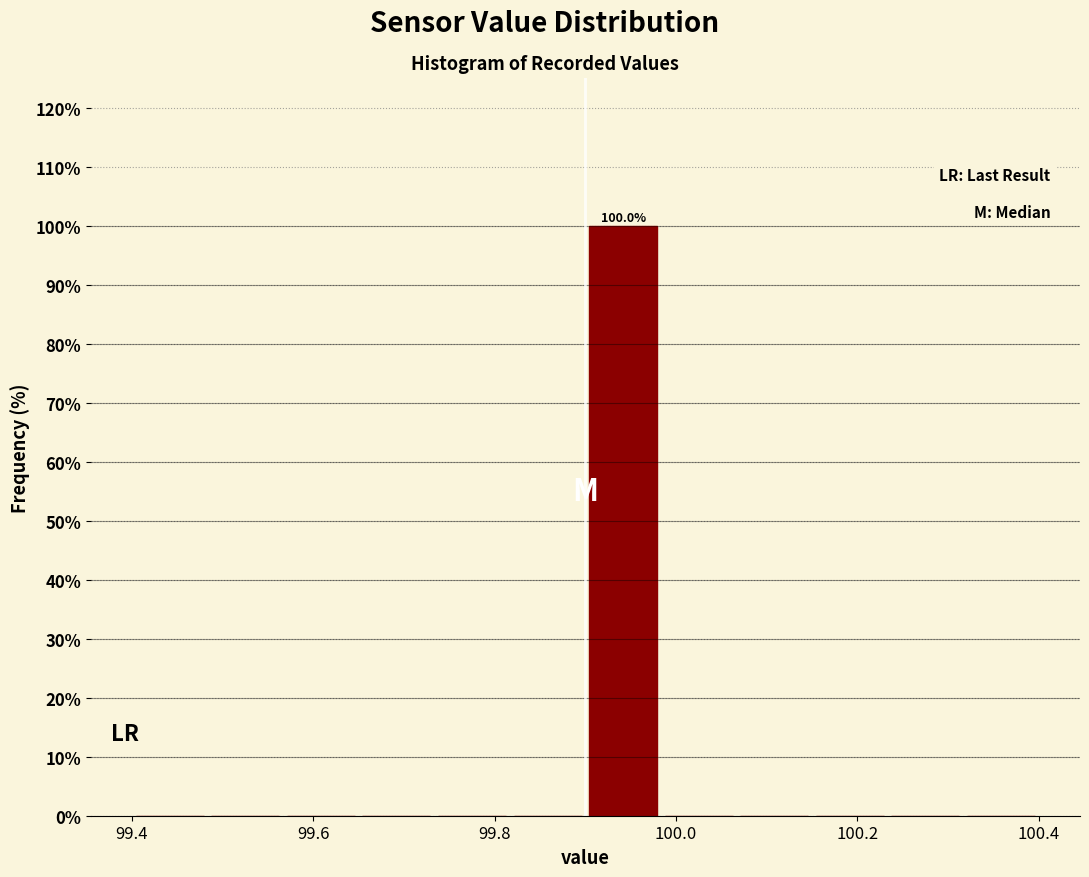

Over which range of the x-axis is the bar tallest?

99.90 to 99.98